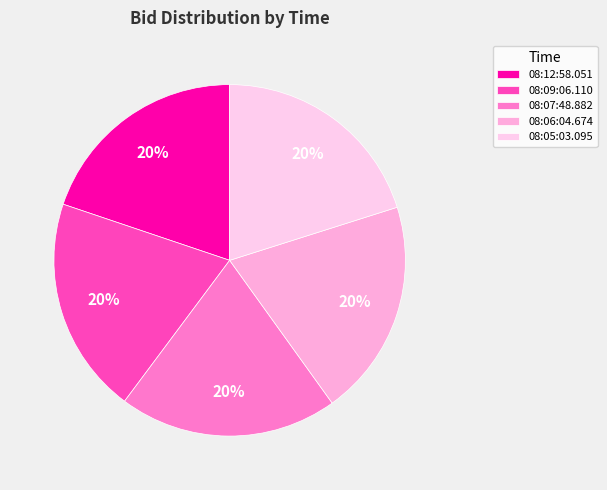

To the nearest percent, what is the average slice percentage?

20%